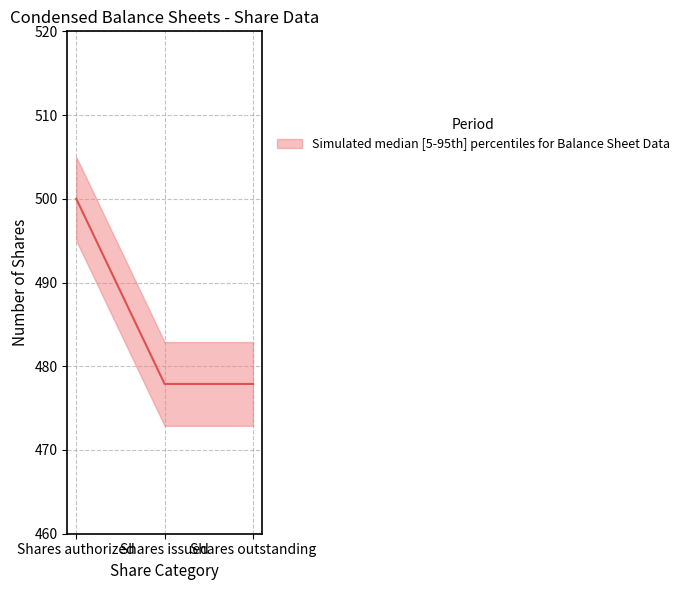

What is the difference between the maximum and minimum values?

22.1